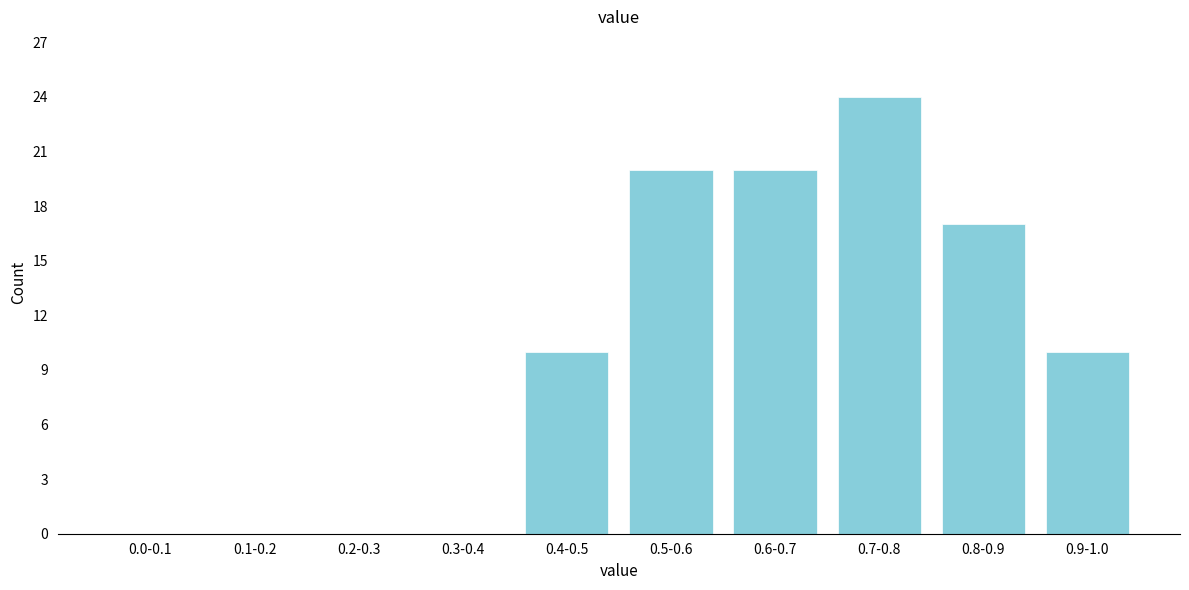

Reading left to right, list all the values displayed in this chart.

0.0-0.1=0	0.1-0.2=0	0.2-0.3=0	0.3-0.4=0	0.4-0.5=10	0.5-0.6=20	0.6-0.7=20	0.7-0.8=24	0.8-0.9=17	0.9-1.0=10